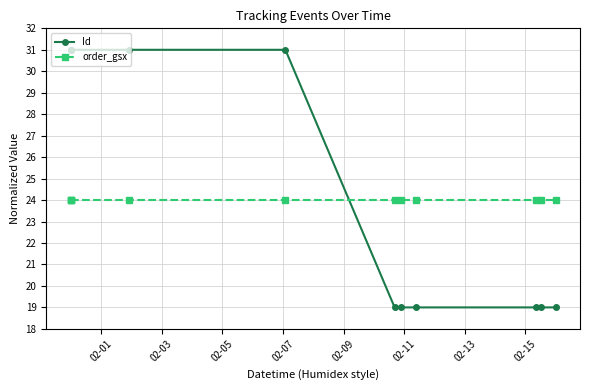

Reading left to right, extract all data points from this chart.

Id: 31.0	31.0	31.0	31.0	31.0	19.0	19.0	19.0	19.0	19.0	19.0
order_gsx: 24.0	24.0	24.0	24.0	24.0	24.0	24.0	24.0	24.0	24.0	24.0